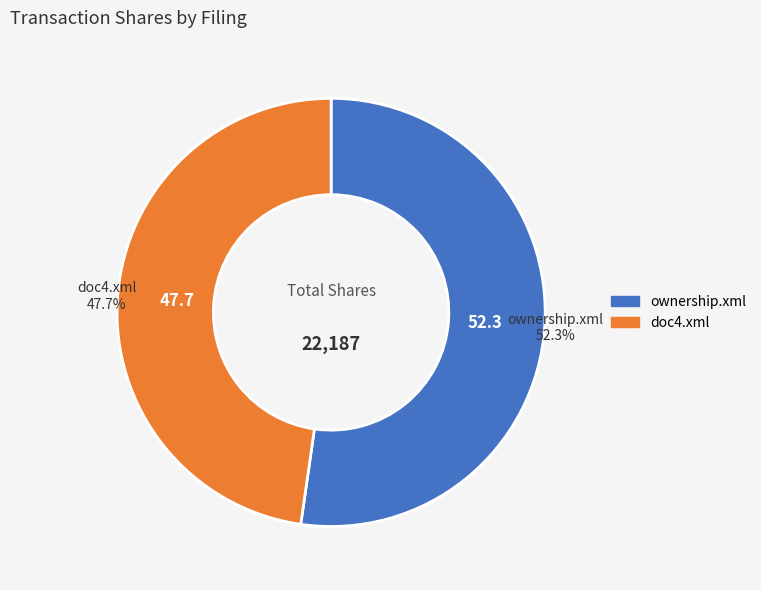

Is it true that doc4.xml is 48% of the pie?

True